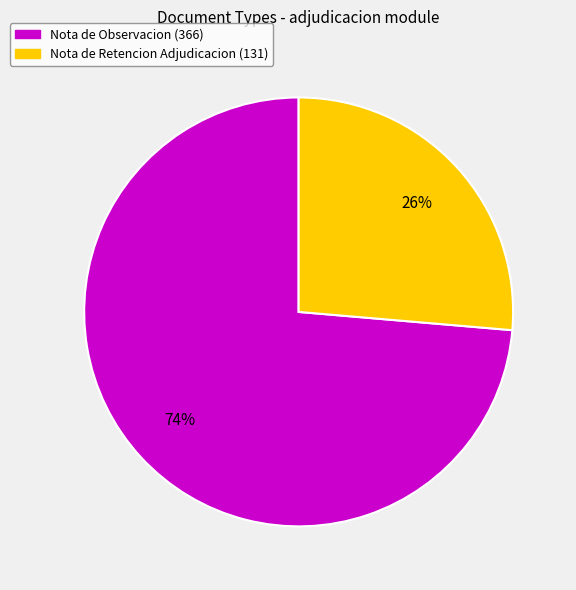

Count the number of slices in the pie.

2